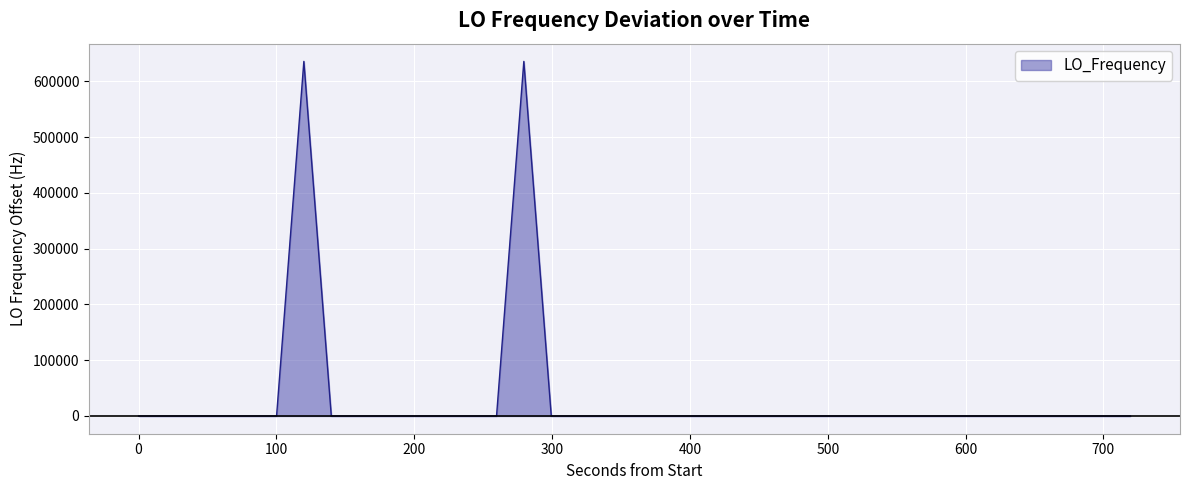

What is the difference between the maximum and minimum values?

635718.7